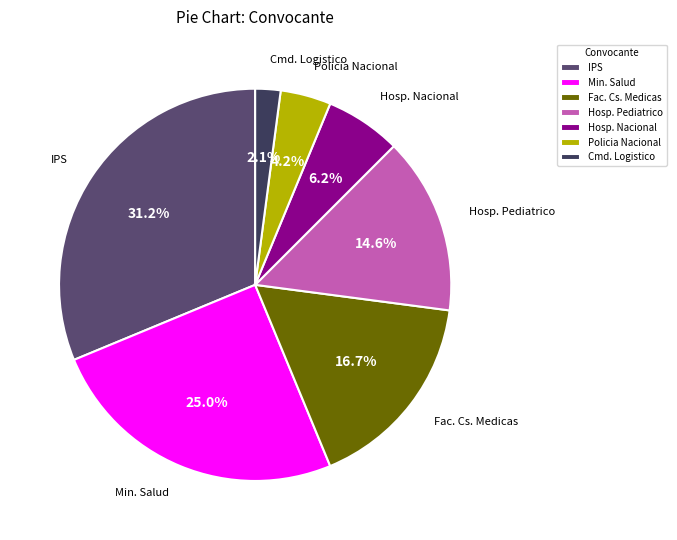

What is the ratio of the value at Hosp. Nacional to the value at Hosp. Pediatrico?

0.4